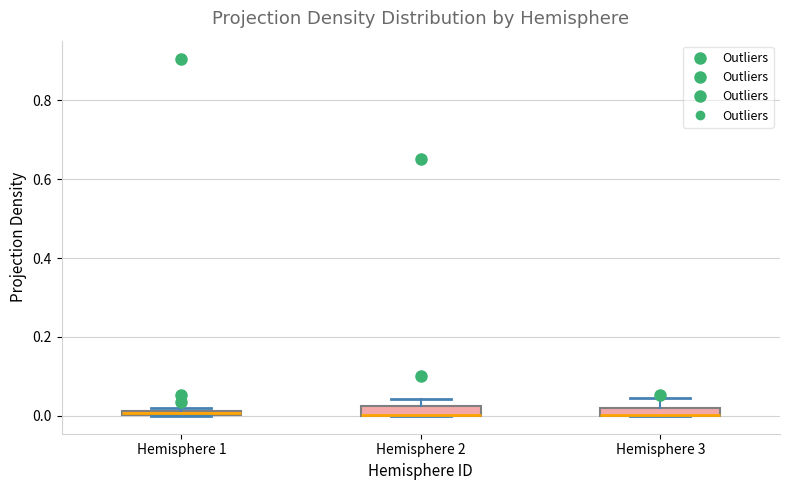

Where is the lower edge of the box for Hemisphere 1 on the y-axis? The values are not printed on the chart, so give them approximately, as read against the axis.

0.00